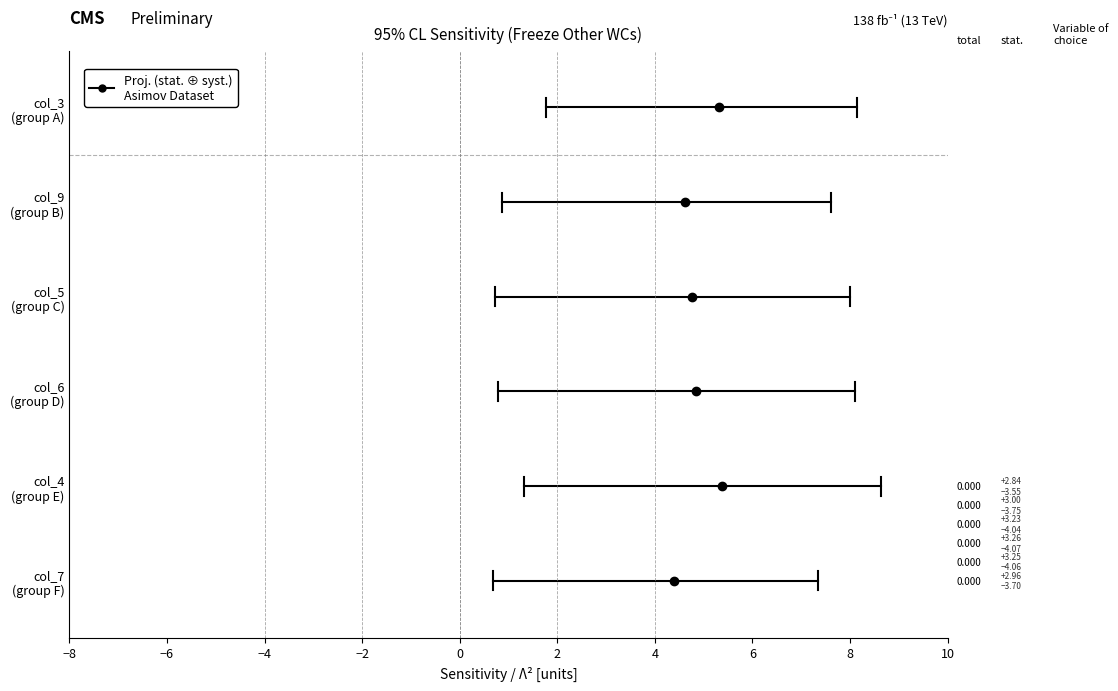

Which category has the lowest value in the col_9 series?

7